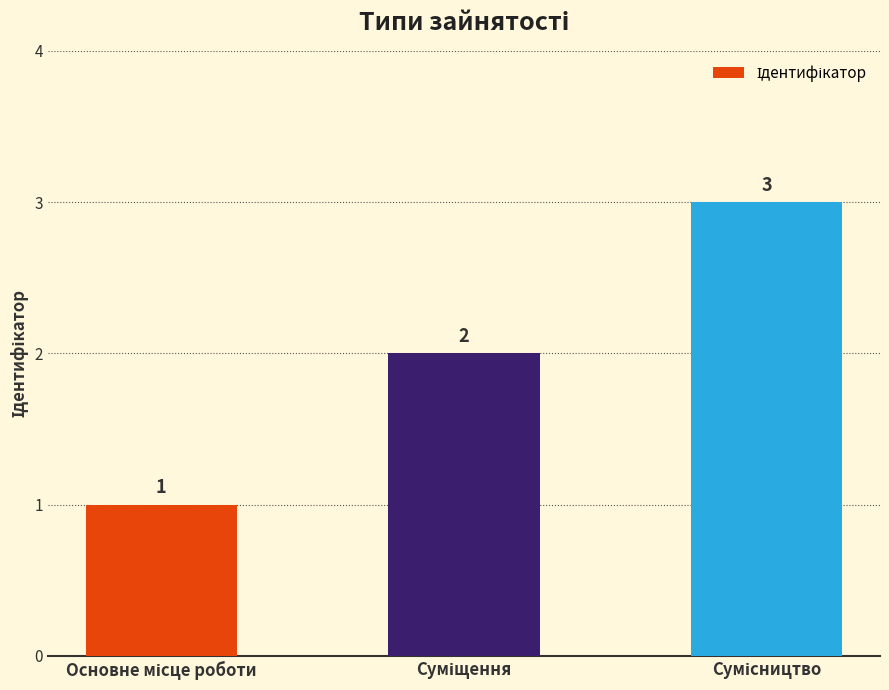

What is the greatest value displayed?

3